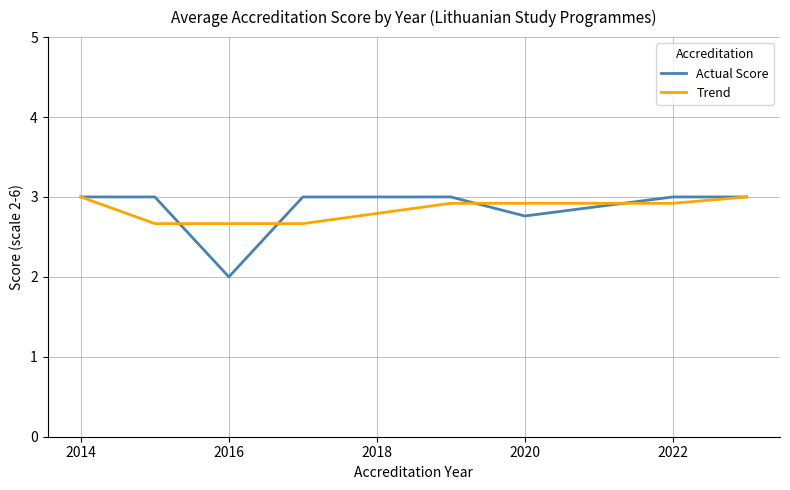

Which series has the widest spread of values?

Actual Score